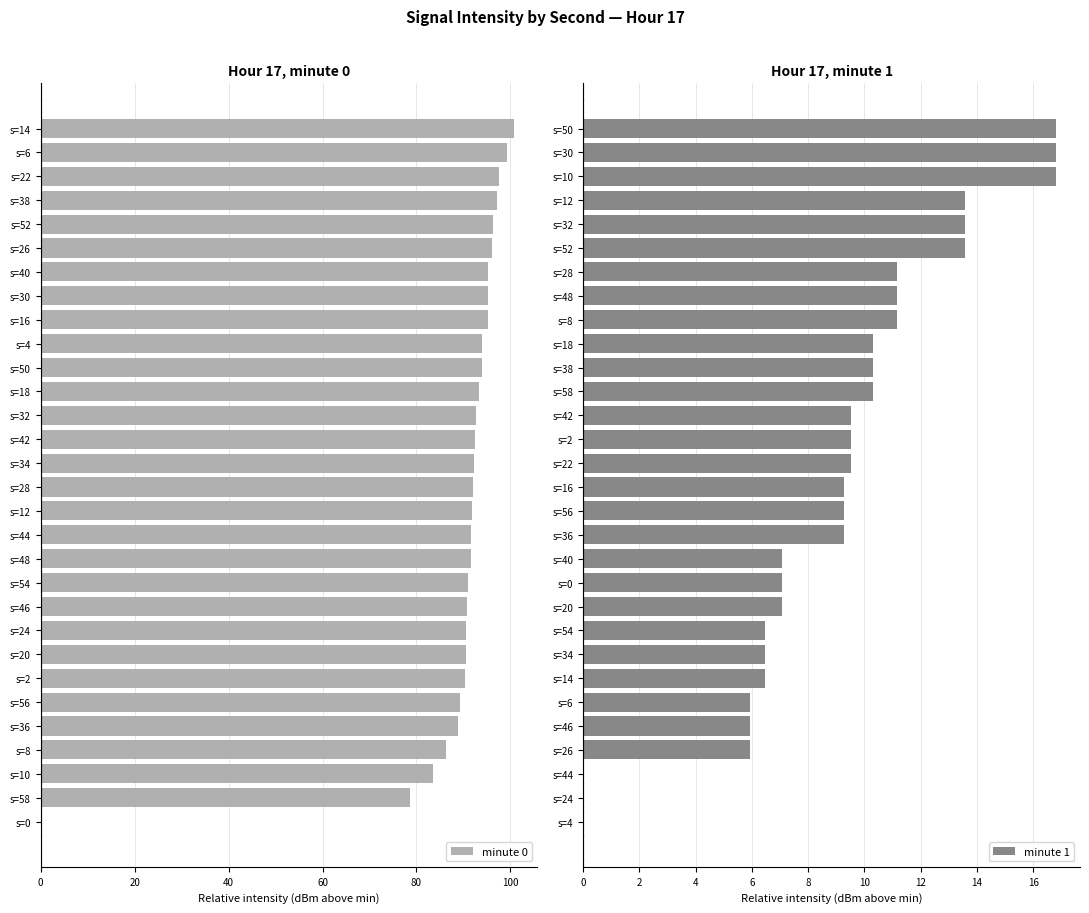

What is the sum of all minute 0 values?

2677.8